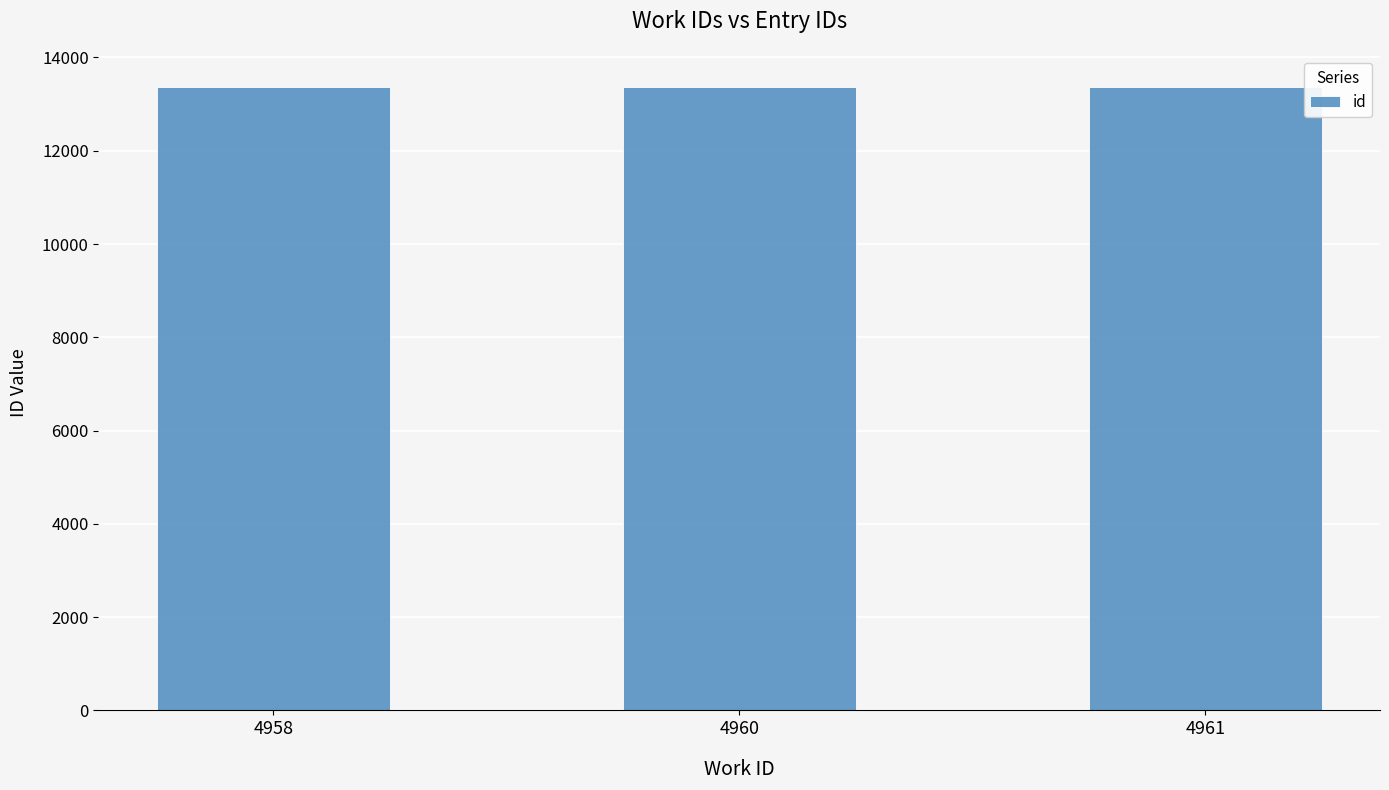

Does the chart contain any negative values?

No